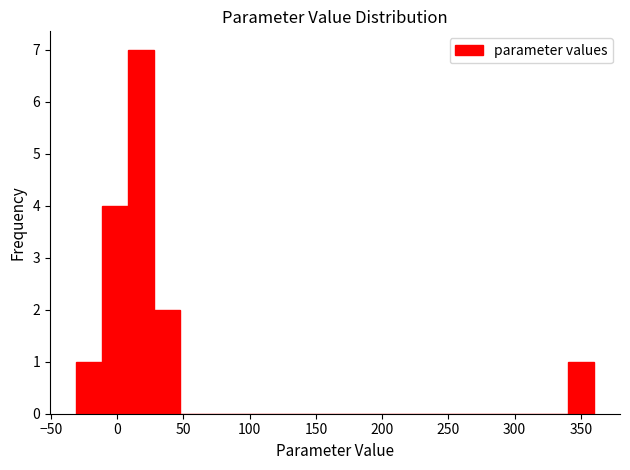

Around what value on the x-axis is the tallest bar? Give the approximate position of its centre, as read against the axis.

20